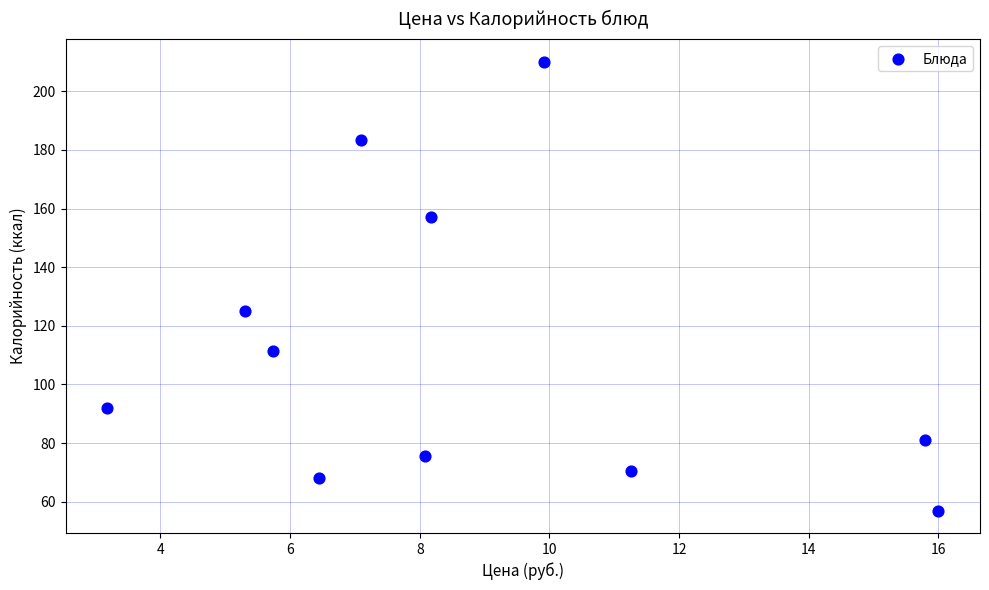

What Y value in the scatter plot is closest to 133?

125.1